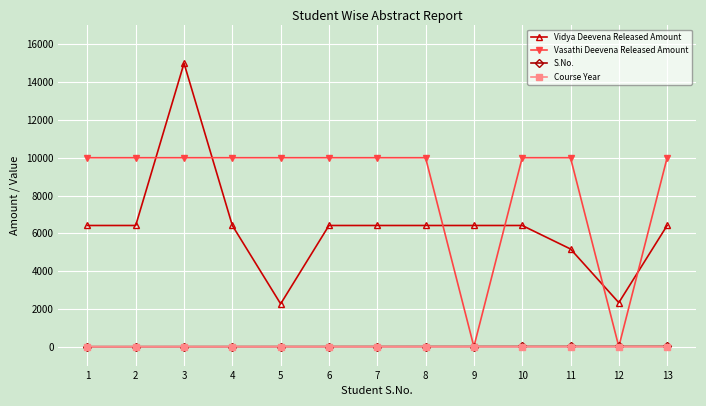

What is the sum of the Vasathi Deevena Released Amount values at 8 and 1?

20000